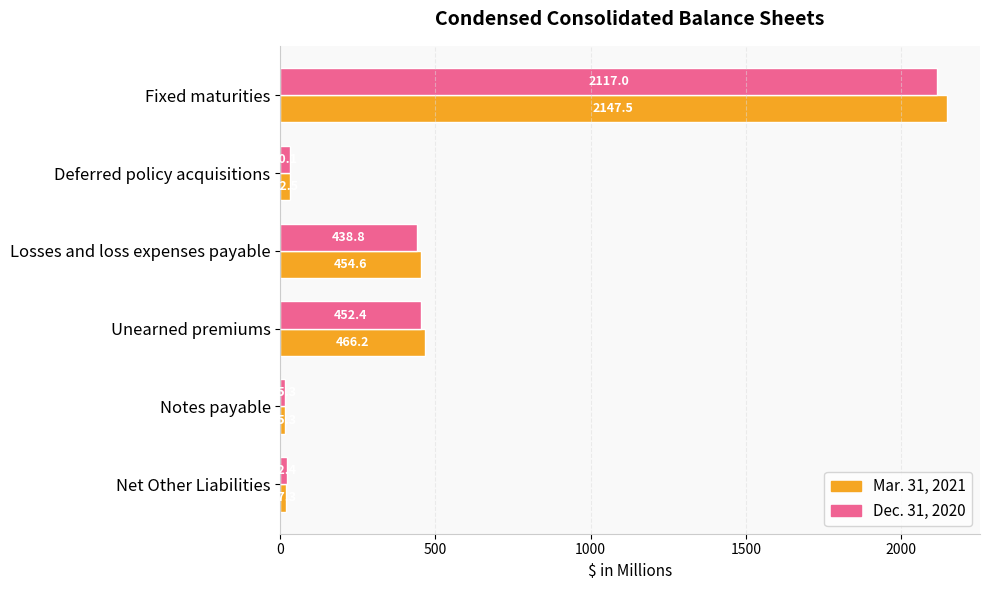

The value of Mar. 31, 2021 at Losses and loss expenses payable is 665.0. True or false?

False